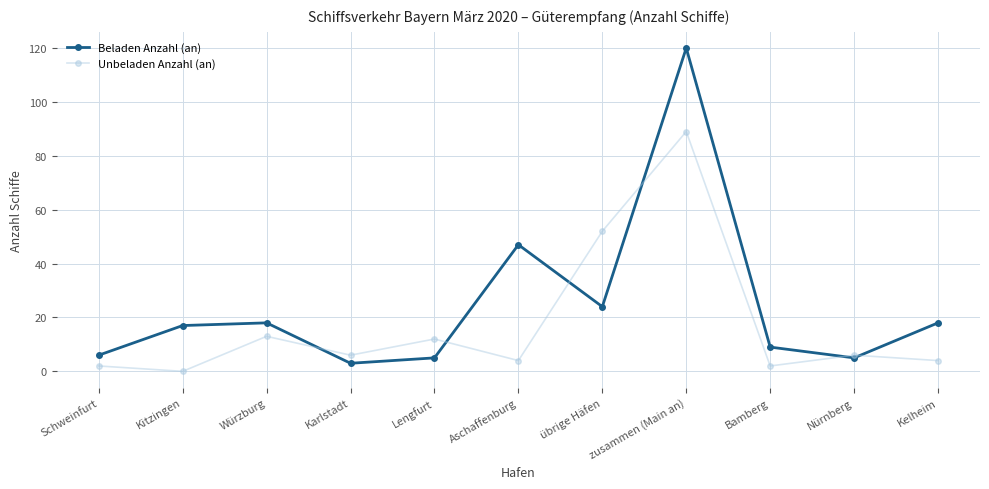

Which label corresponds to the smallest value in the chart?

Kitzingen